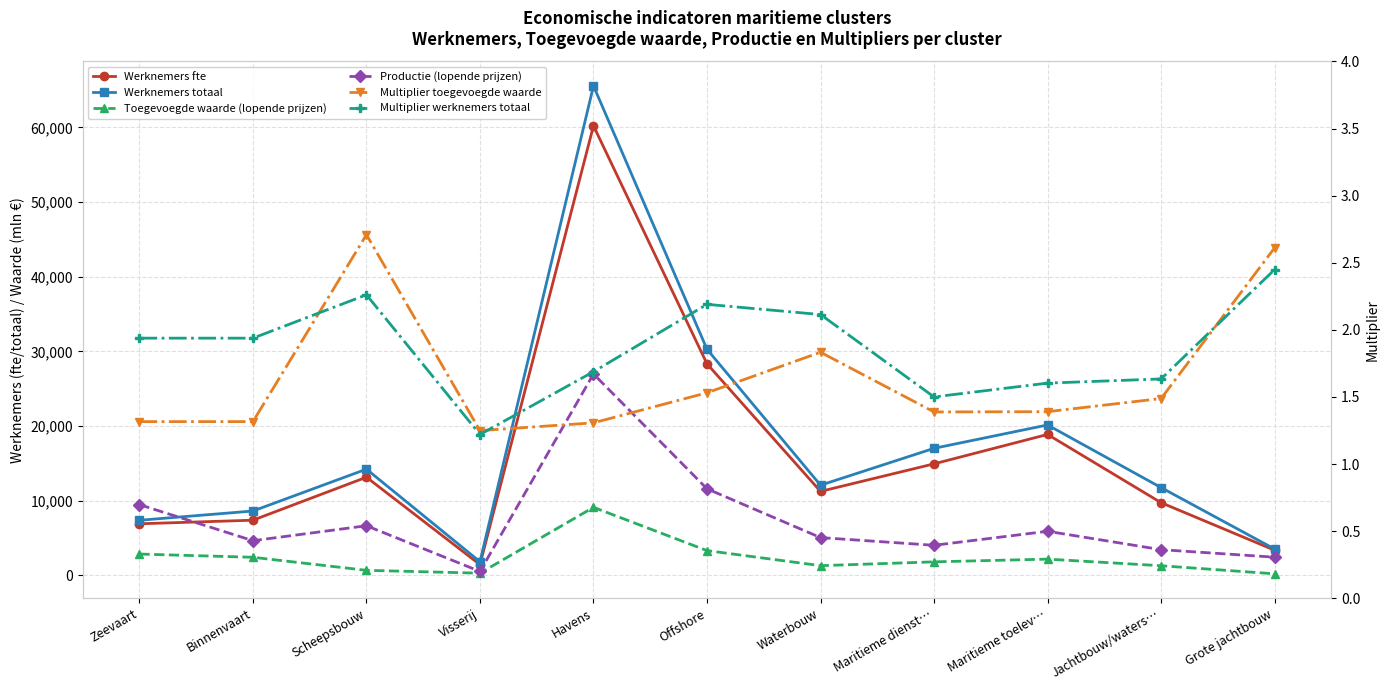

In Werknemers fte, how many points are higher than both neighbors (excluding endpoints)?

3